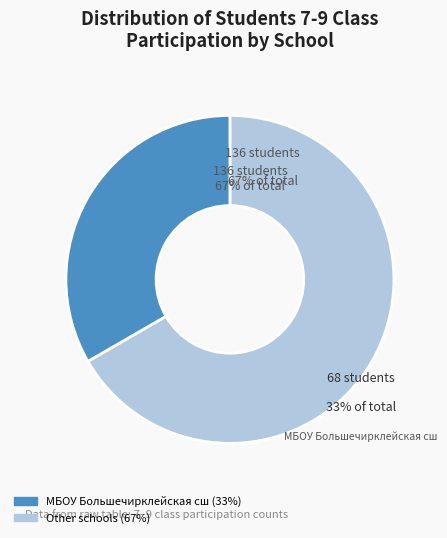

To the nearest percent, what is the average slice percentage?

50%